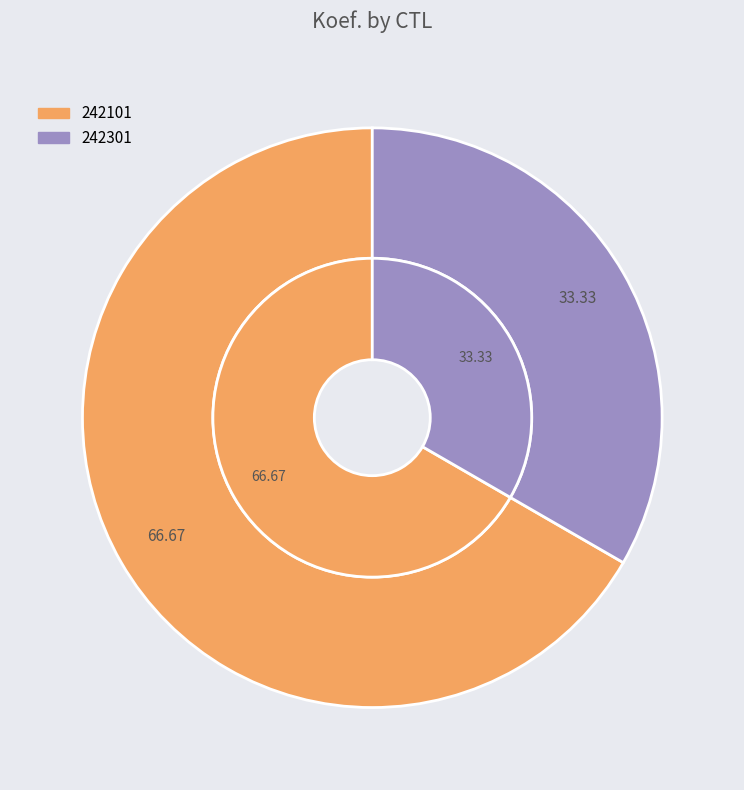

The 242301 slice represents 33% of the pie. True or false?

True